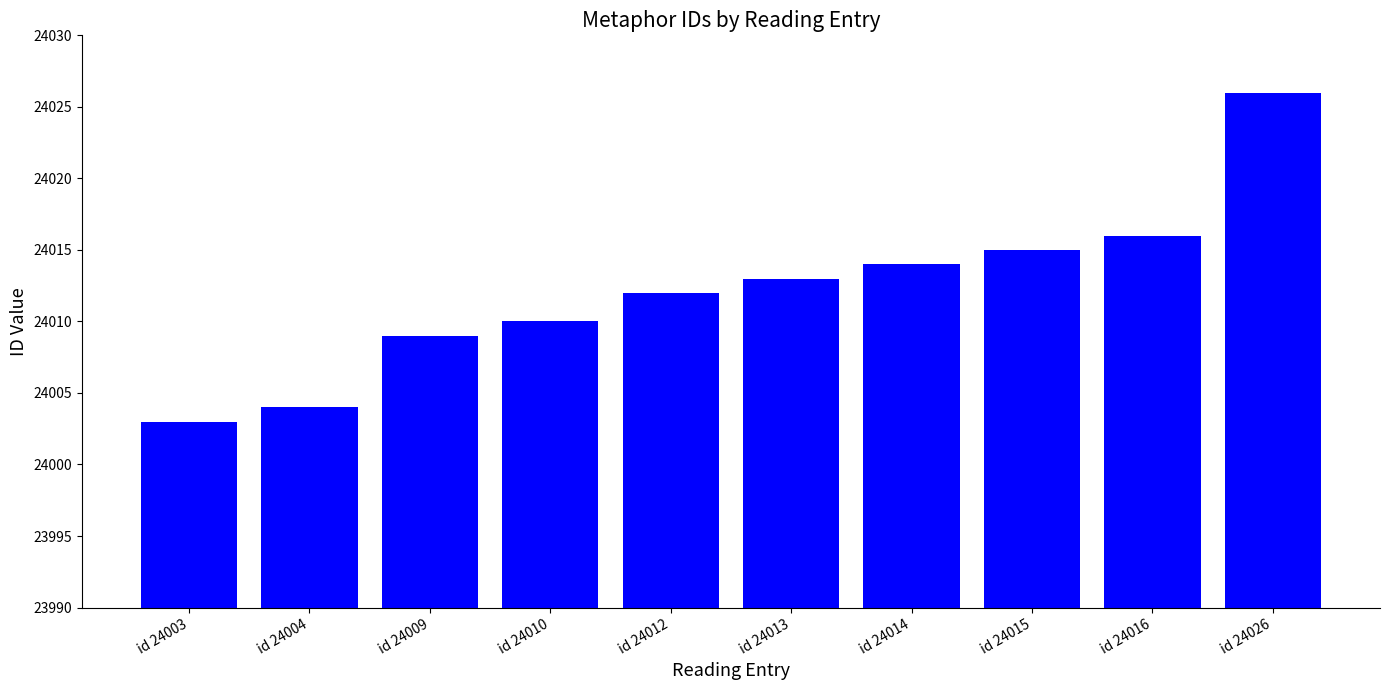

List the labels in order of value, smallest first.

id 24003, id 24004, id 24009, id 24010, id 24012, id 24013, id 24014, id 24015, id 24016, id 24026